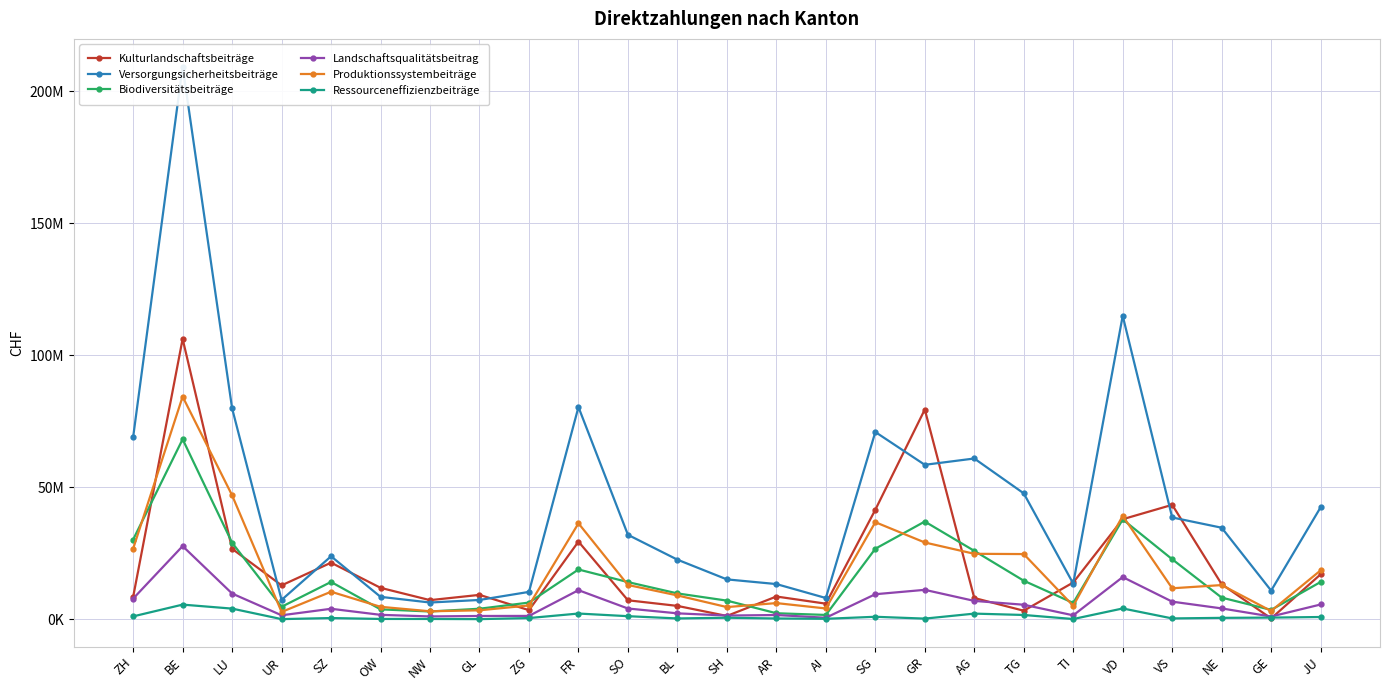

How many data points in Kulturlandschaftsbeiträge are less than 11910647?

12